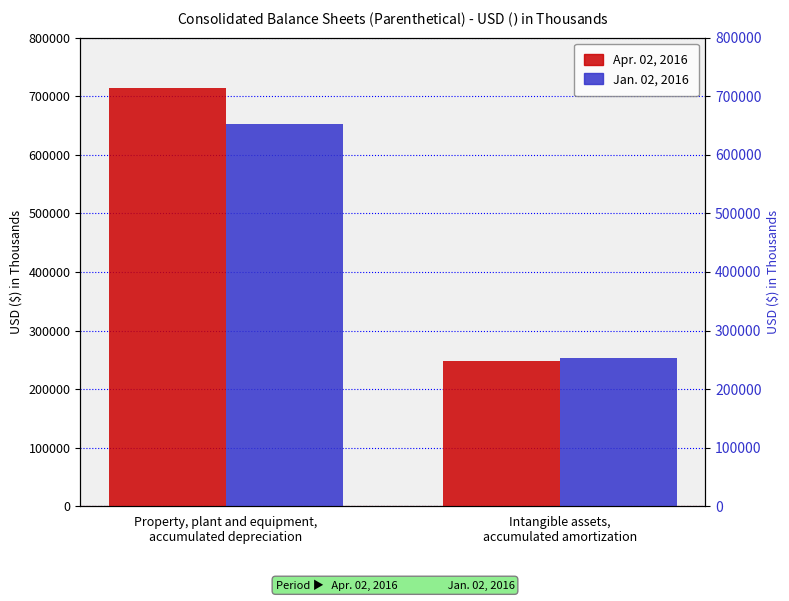

Which series changed the most between Property, plant and equipment,
accumulated depreciation and Intangible assets,
accumulated amortization?

Apr. 02, 2016